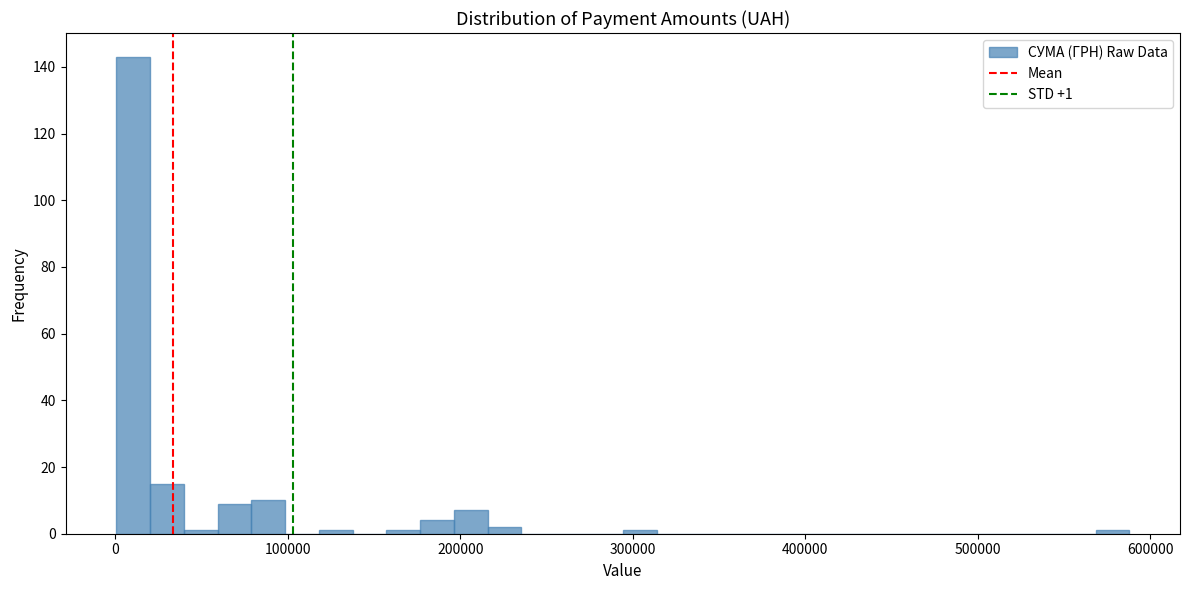

Read against the x-axis, roughly where is the centre of the tallest bar?

10000